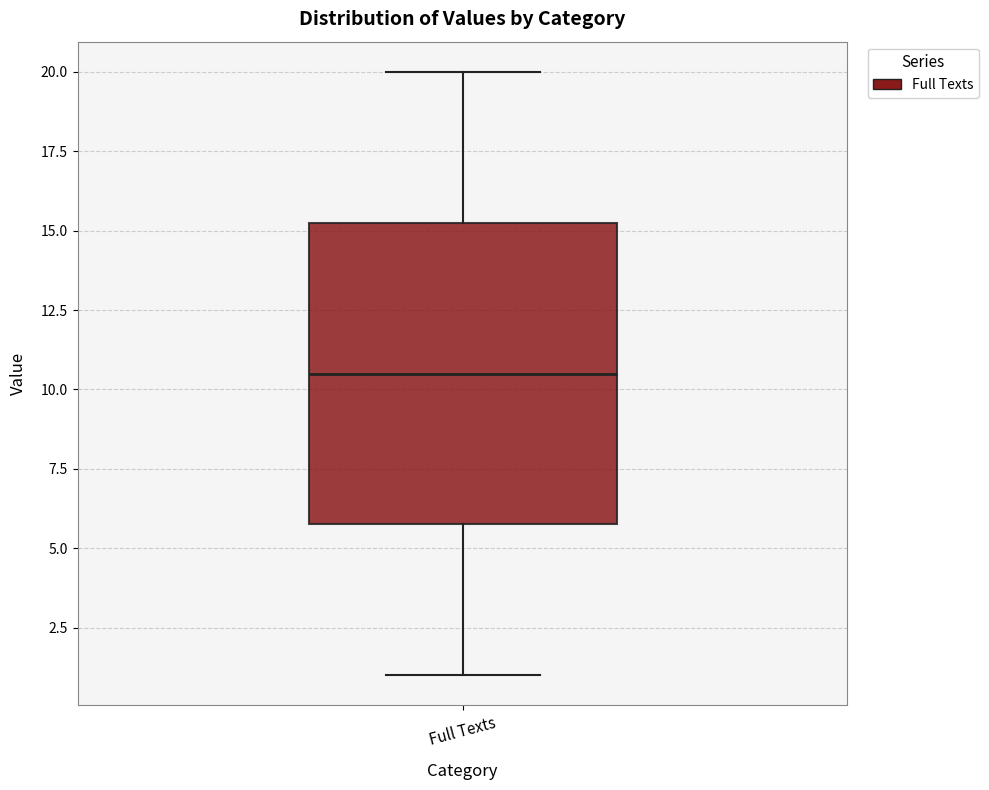

Read this box plot against the y-axis: the position of the median line, the range covered by the box, and the ends of both whiskers. The values are not printed on the chart, so give them approximately, as read against the axis.

median 10.5, box 6.0 to 15.5, whiskers 1.0 to 20.0